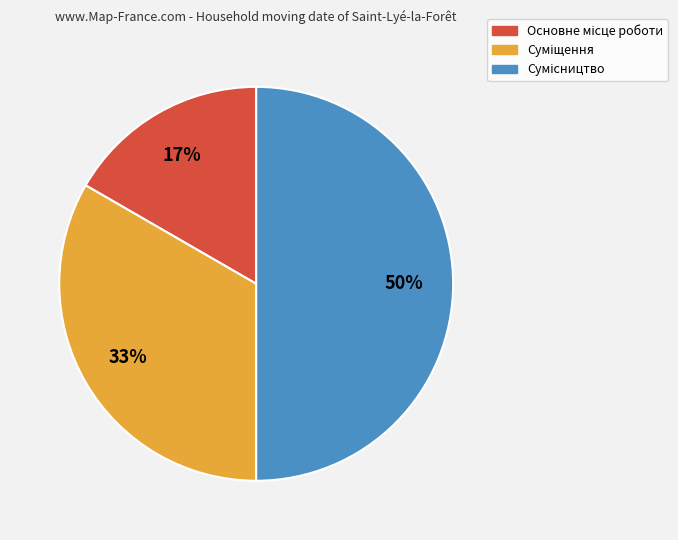

To the nearest percent, what is the average slice percentage?

33%